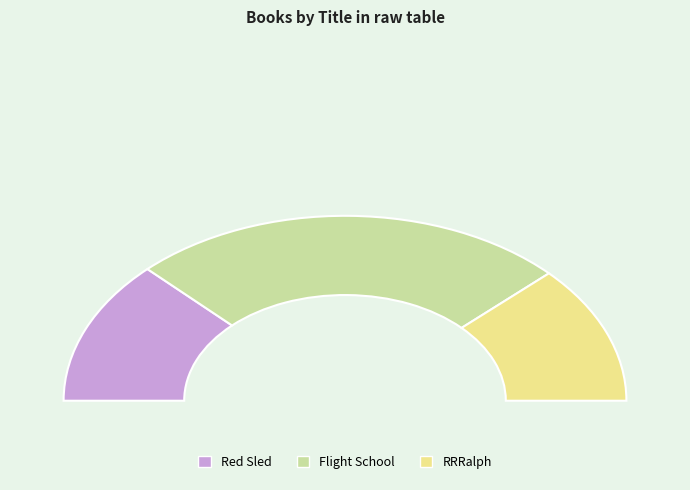

Which slice represents more than half of the pie?

Flight School